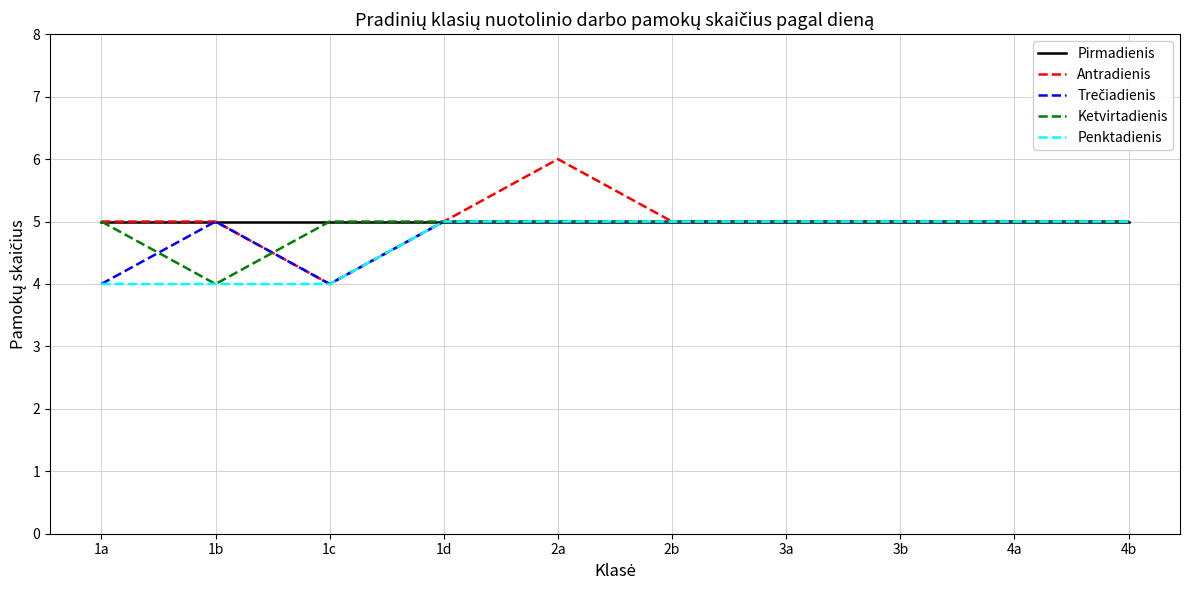

What is the sum of all Penktadienis values?

47